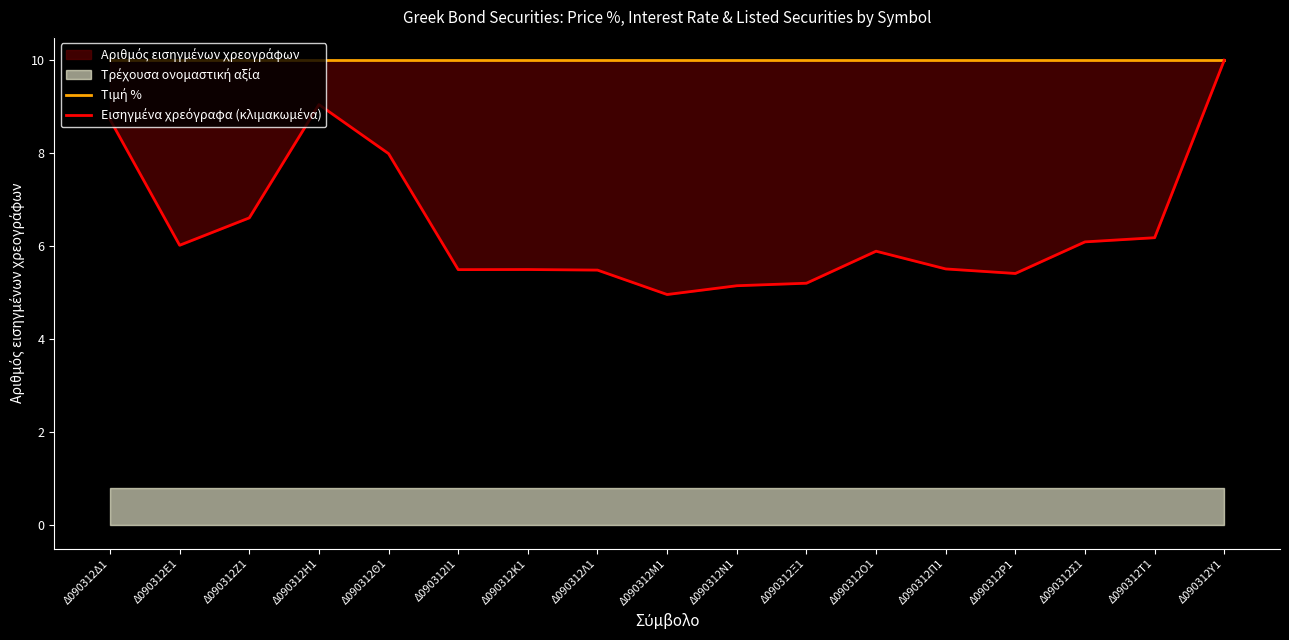

True or false: Τιμή % and Εισηγμένα χρεόγραφα (κλιμακωμένα) cross at least once.

False